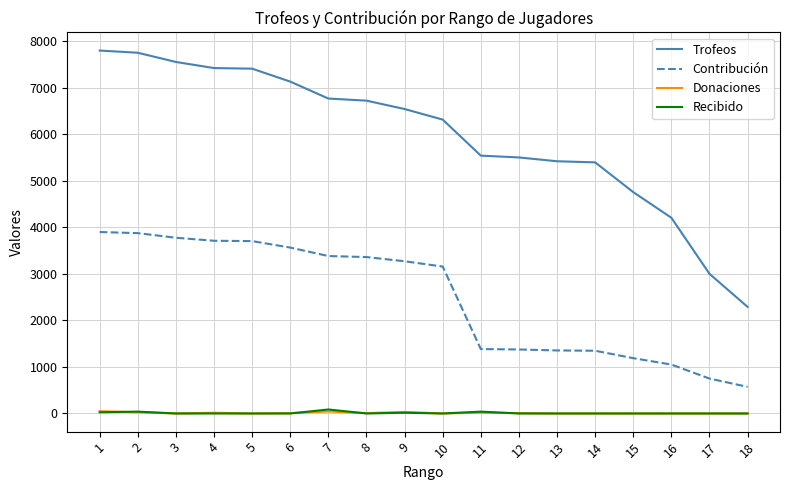

What is the minimum value for Contribución?

572